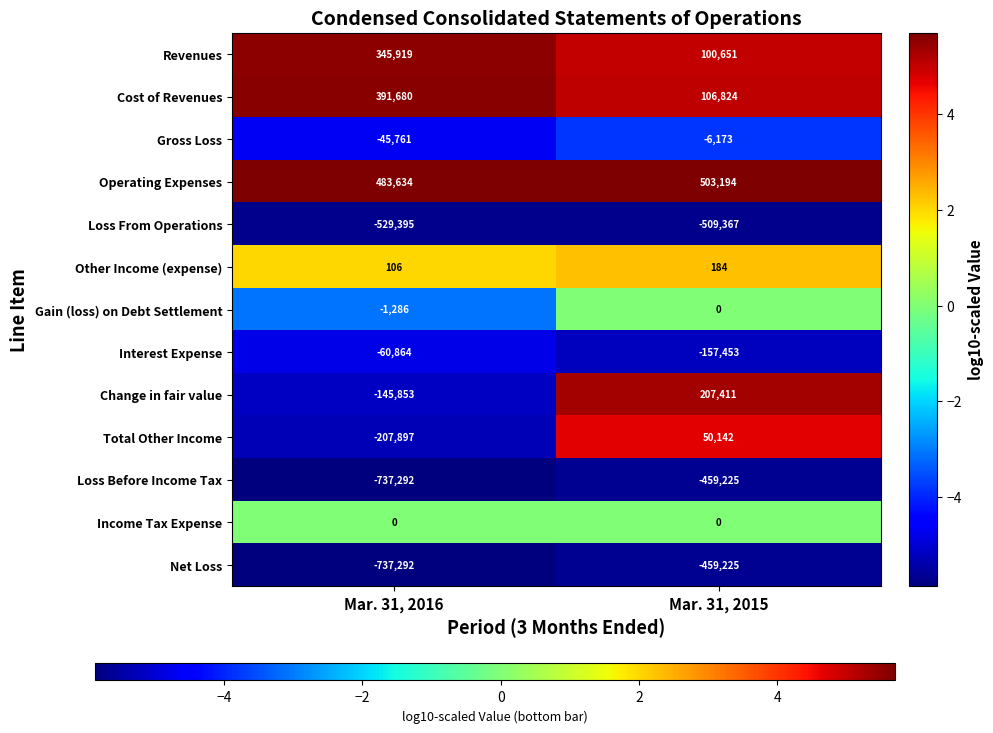

What is the difference between the maximum and minimum values in the Net Loss series?

278067